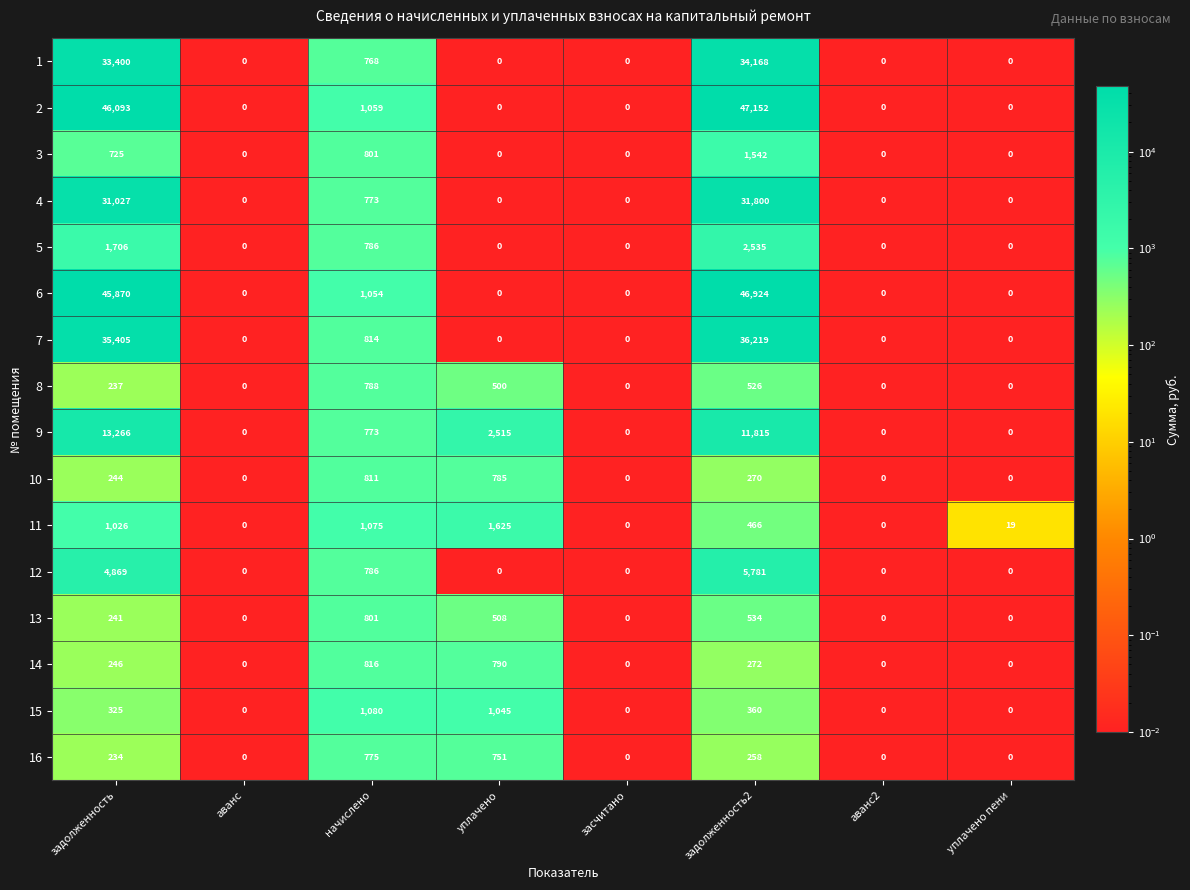

Rank the series at задолженность2 from lowest to highest value.

16, 10, 14, 15, 11, 8, 13, 3, 5, 12, 9, 4, 1, 7, 6, 2